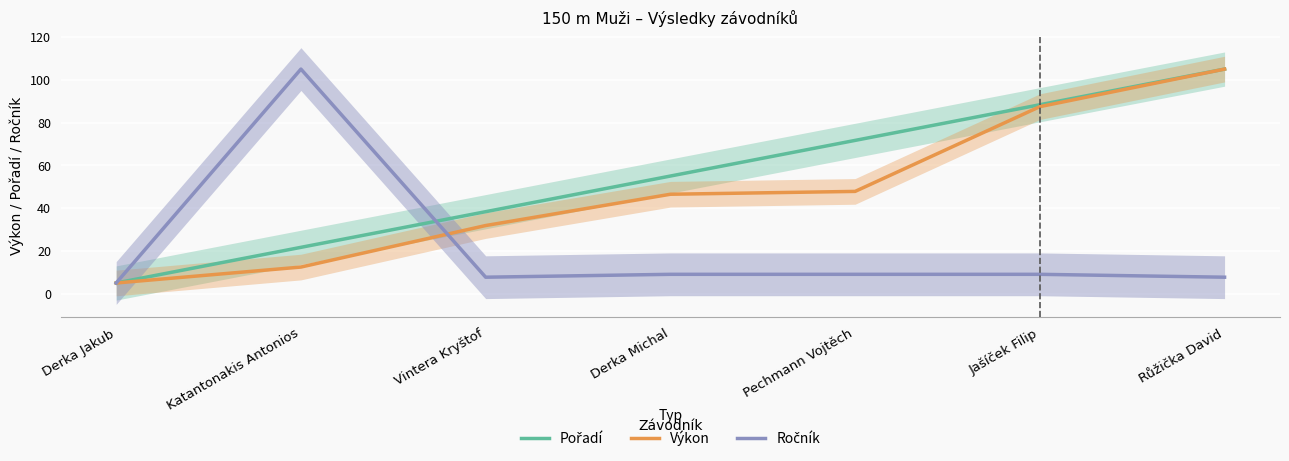

Reading right to left, what are all the values shown in this chart?

Pořadí: Růžička David=105.0	Jašíček Filip=88.3	Pechmann Vojtěch=71.7	Derka Michal=55.0	Vintera Kryštof=38.3	Katantonakis Antonios=21.7	Derka Jakub=5.0
Výkon: Růžička David=105.0	Jašíček Filip=87.4	Pechmann Vojtěch=47.8	Derka Michal=46.5	Vintera Kryštof=31.9	Katantonakis Antonios=12.4	Derka Jakub=5.0
Ročník: Růžička David=7.7	Jašíček Filip=9.1	Pechmann Vojtěch=9.1	Derka Michal=9.1	Vintera Kryštof=7.7	Katantonakis Antonios=105.0	Derka Jakub=5.0